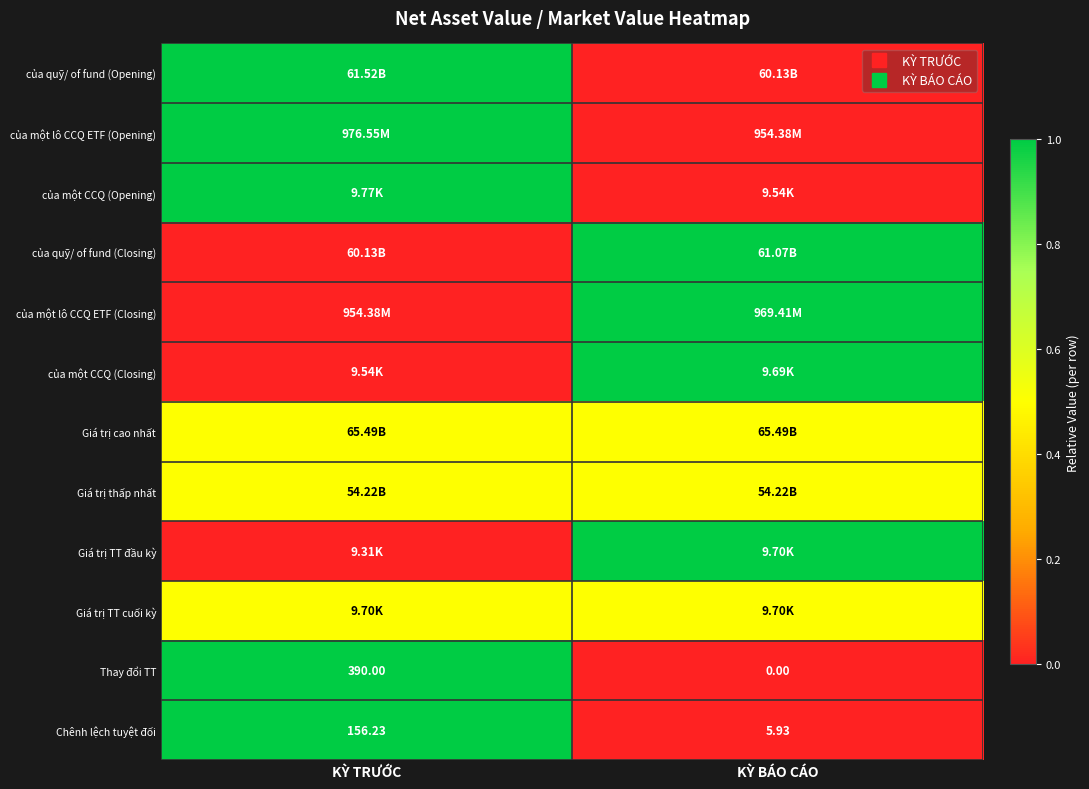

Is it true that của quỹ/ of fund (Closing) equals -0.6 at KỲ TRƯỚC?

False